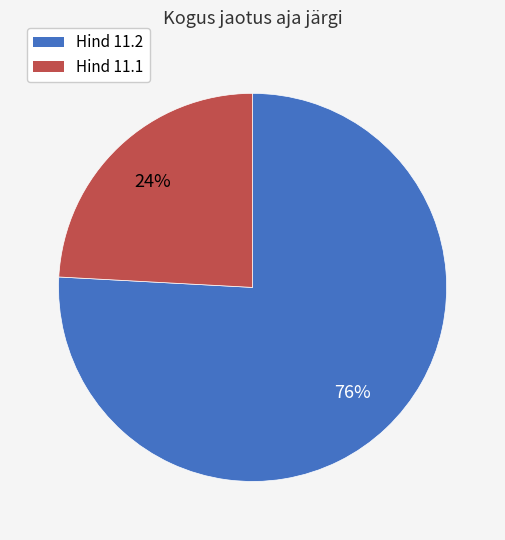

To the nearest percent, what is the average slice percentage?

50%